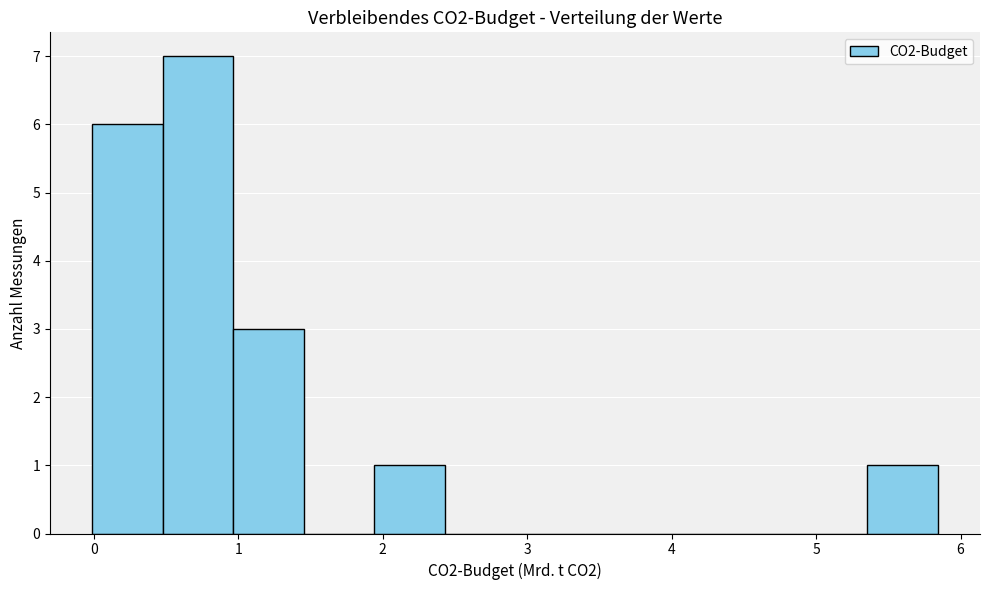

Reading left to right, transcribe this chart: for each bar, give the range it covers on the x-axis and its height. Neither the bar edges nor the heights are printed on the chart, so give them approximately, as read against the axes.

0.0 to 0.5: 6
0.5 to 1.0: 7
1.0 to 1.5: 3
1.5 to 1.9: 0
1.9 to 2.4: 1
2.4 to 2.9: 0
2.9 to 3.4: 0
3.4 to 3.9: 0
3.9 to 4.4: 0
4.4 to 4.9: 0
4.9 to 5.4: 0
5.4 to 5.8: 1